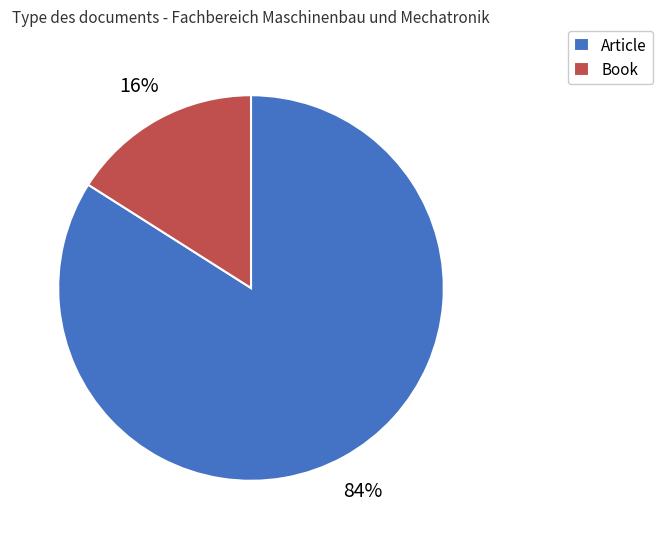

Rank the categories by value from highest to lowest.

Article, Book